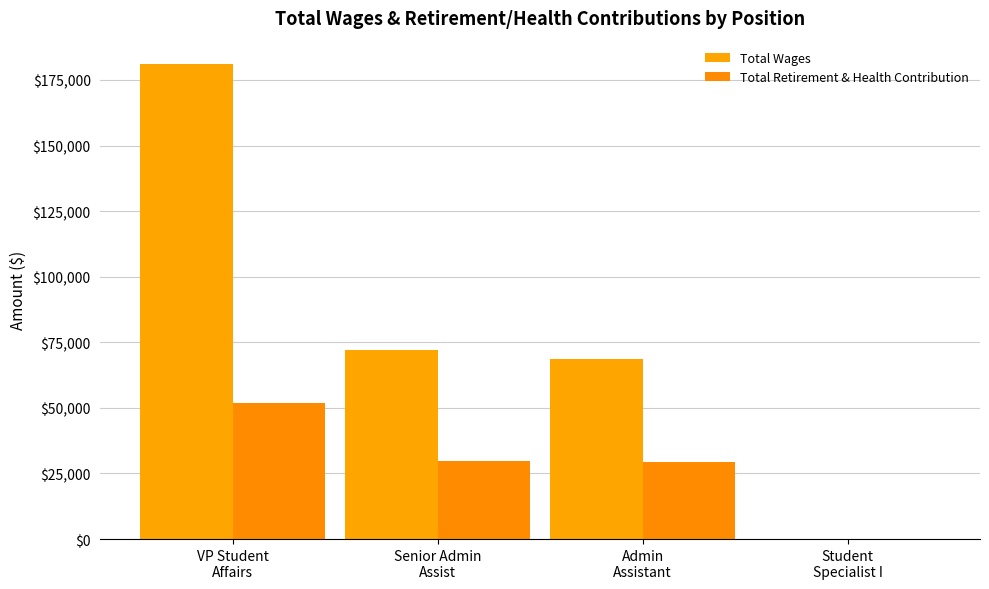

At which label is Total Wages closest to 90579?

Senior Admin
Assist